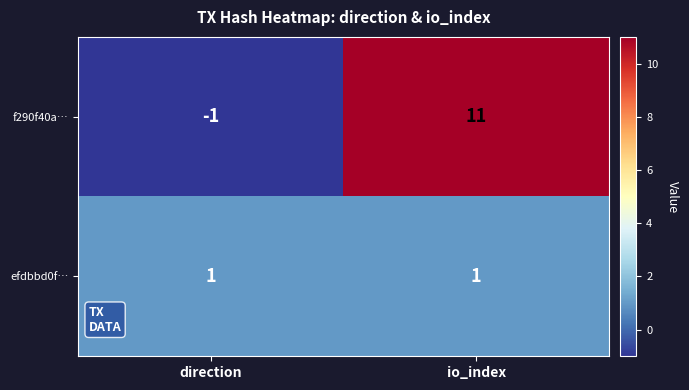

The f290f40a… series shows -1 at direction. True or false?

True